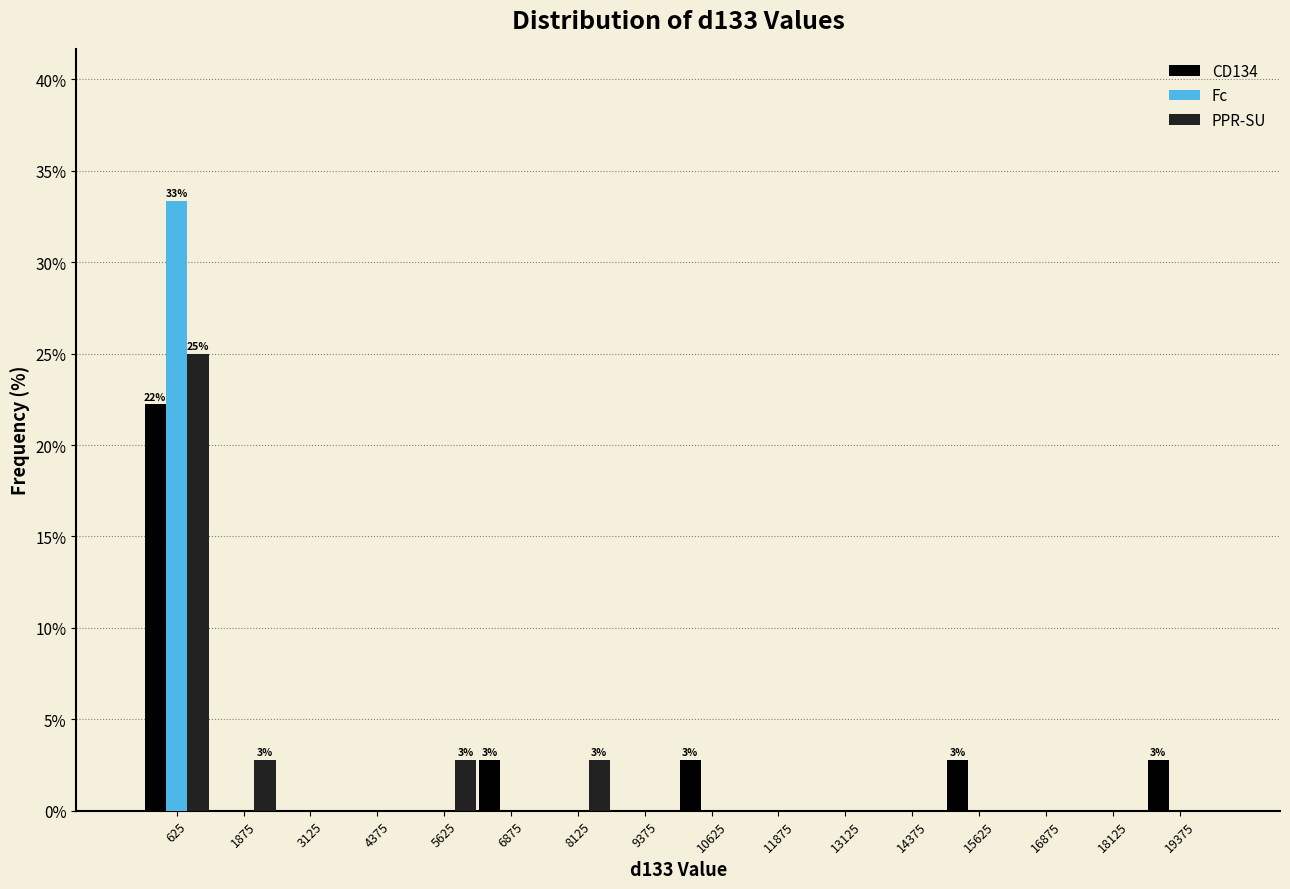

In the PPR-SU series, which range on the x-axis has the tallest bar?

0 to 1250